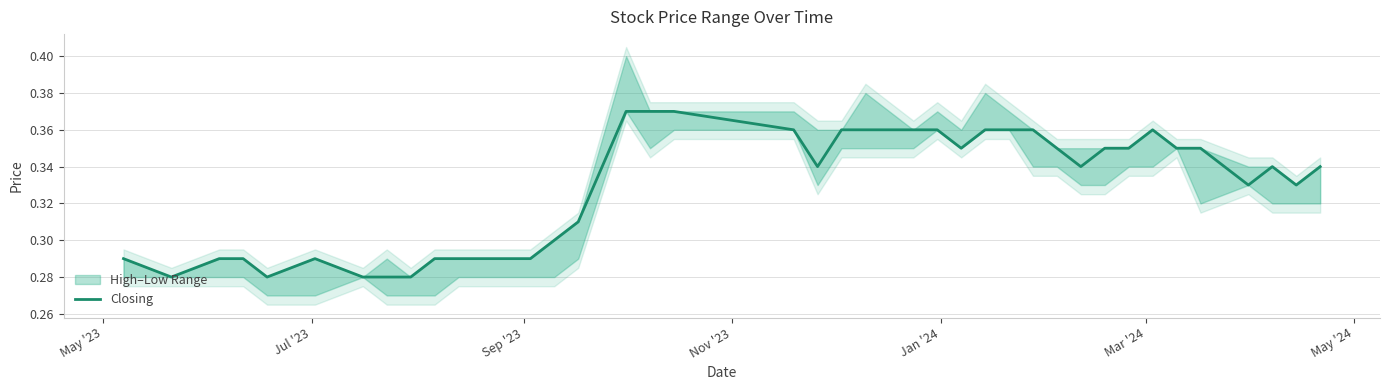

Reading left to right, extract all data points from this chart.

0.3	0.3	0.3	0.3	0.3	0.3	0.3	0.3	0.3	0.3	0.3	0.3	0.3	0.3	0.3	0.4	0.4	0.4	0.4	0.3	0.4	0.4	0.4	0.4	0.4	0.3	0.4	0.4	0.4	0.3	0.3	0.3	0.3	0.4	0.3	0.3	0.3	0.3	0.3	0.3